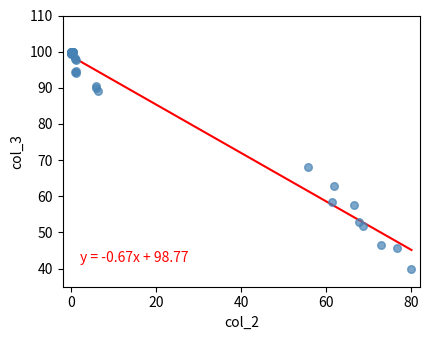

What Y value in the scatter plot is closest to 70?

68.0